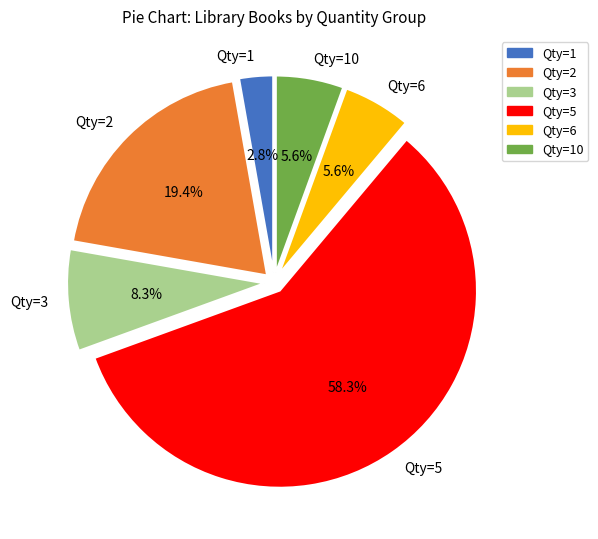

What portion of the pie excludes Qty=2?

80.6%